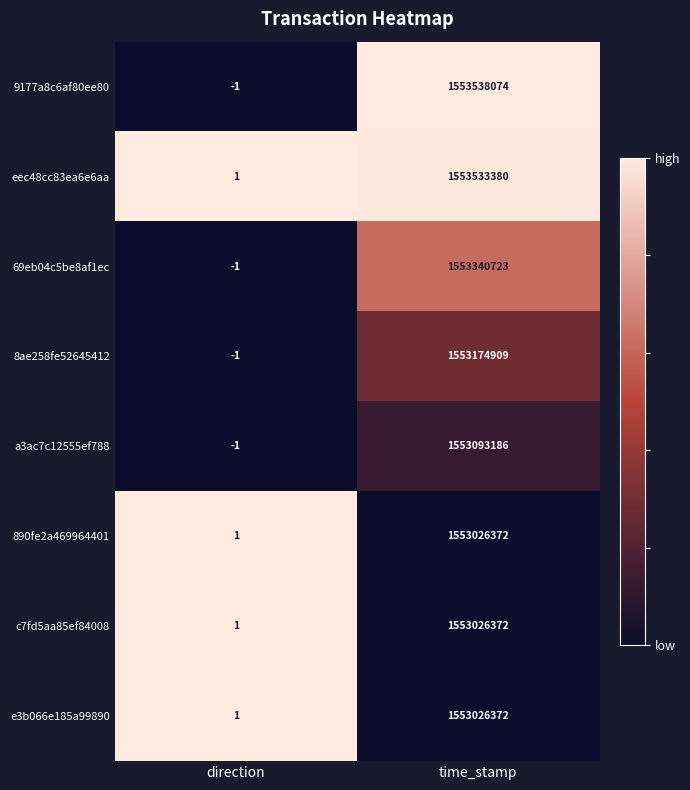

Reading left to right, extract all data points from this chart.

9177a8c6af80ee80: -1	1553538074
eec48cc83ea6e6aa: 1	1553533380
69eb04c5be8af1ec: -1	1553340723
8ae258fe52645412: -1	1553174909
a3ac7c12555ef788: -1	1553093186
890fe2a469964401: 1	1553026372
c7fd5aa85ef84008: 1	1553026372
e3b066e185a99890: 1	1553026372